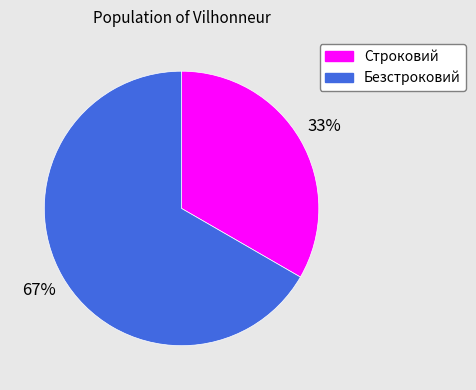

To the nearest percent, what percentage of the pie is Безстроковий?

67%